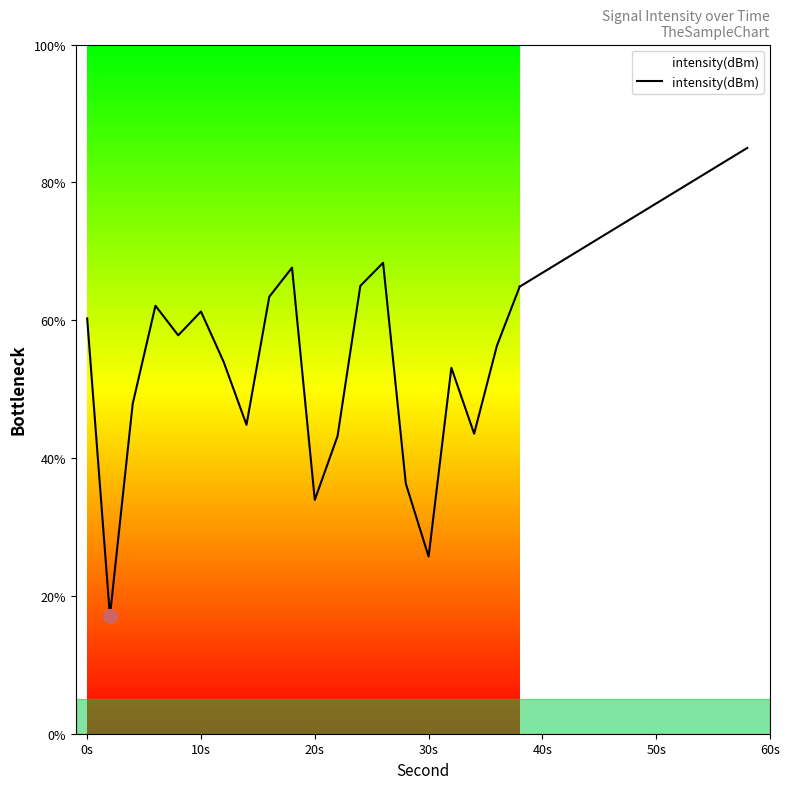

What is the value of the 14th point from the left?

68.3